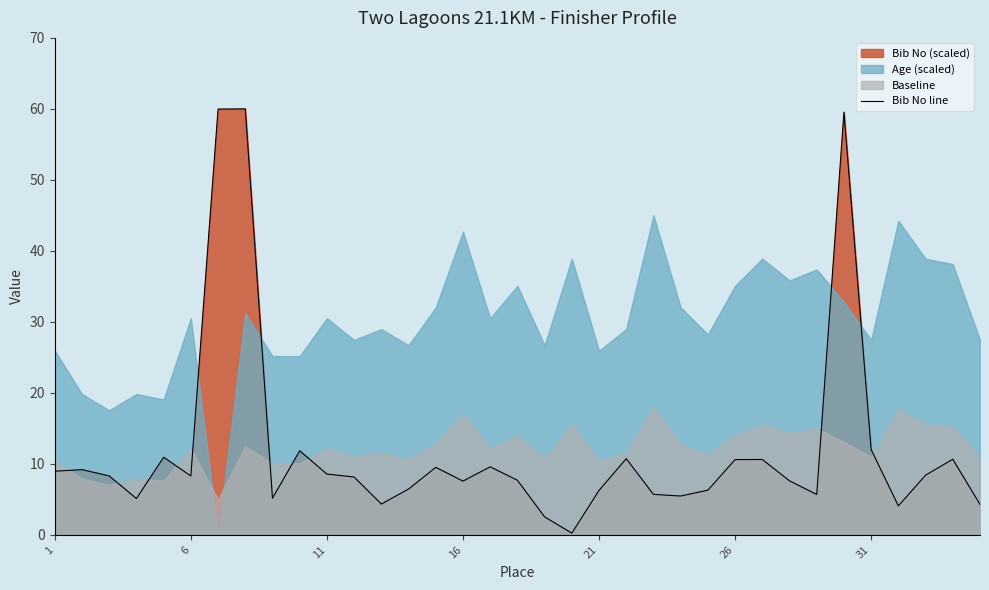

True or false: there are more than 2 points higher than both neighbors.

True